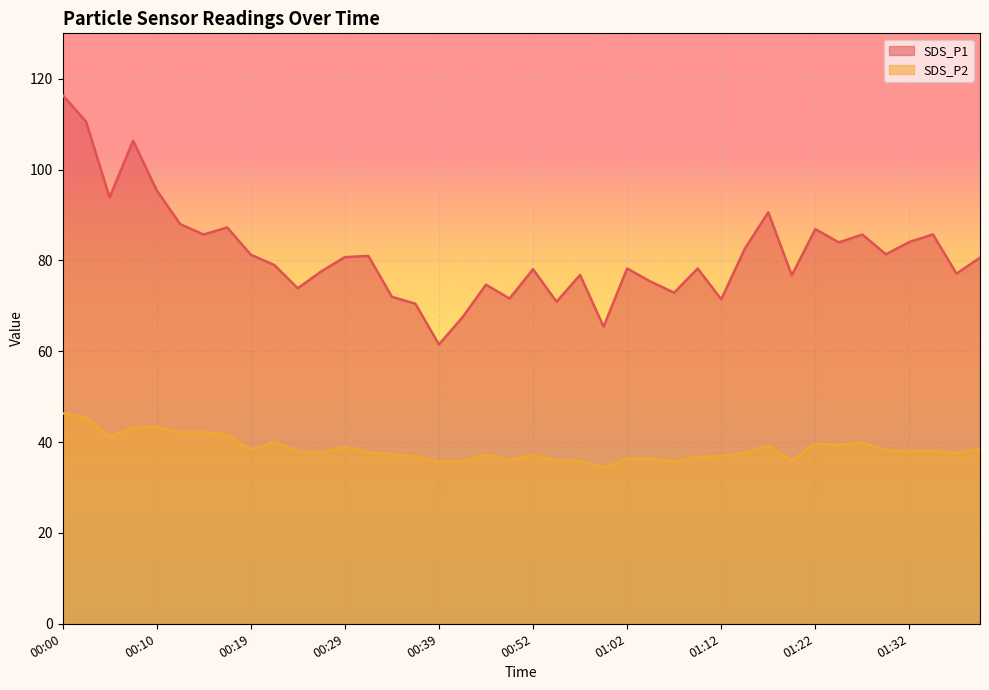

What is the difference between the maximum and minimum values in the SDS_P2 series?

12.0